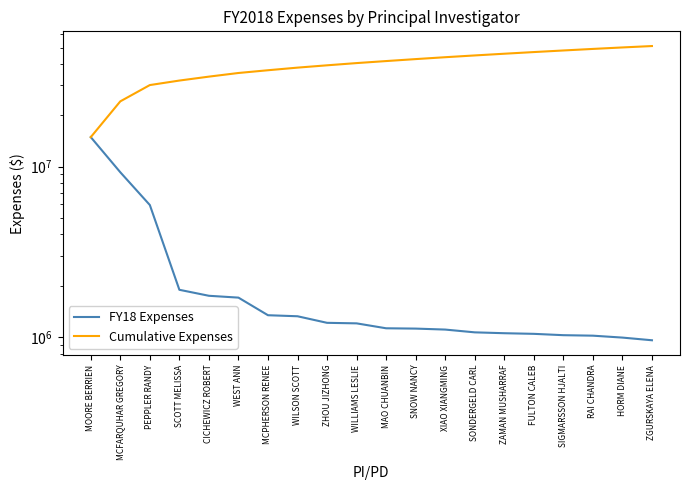

True or false: Cumulative Expenses and FY18 Expenses cross at least once.

False